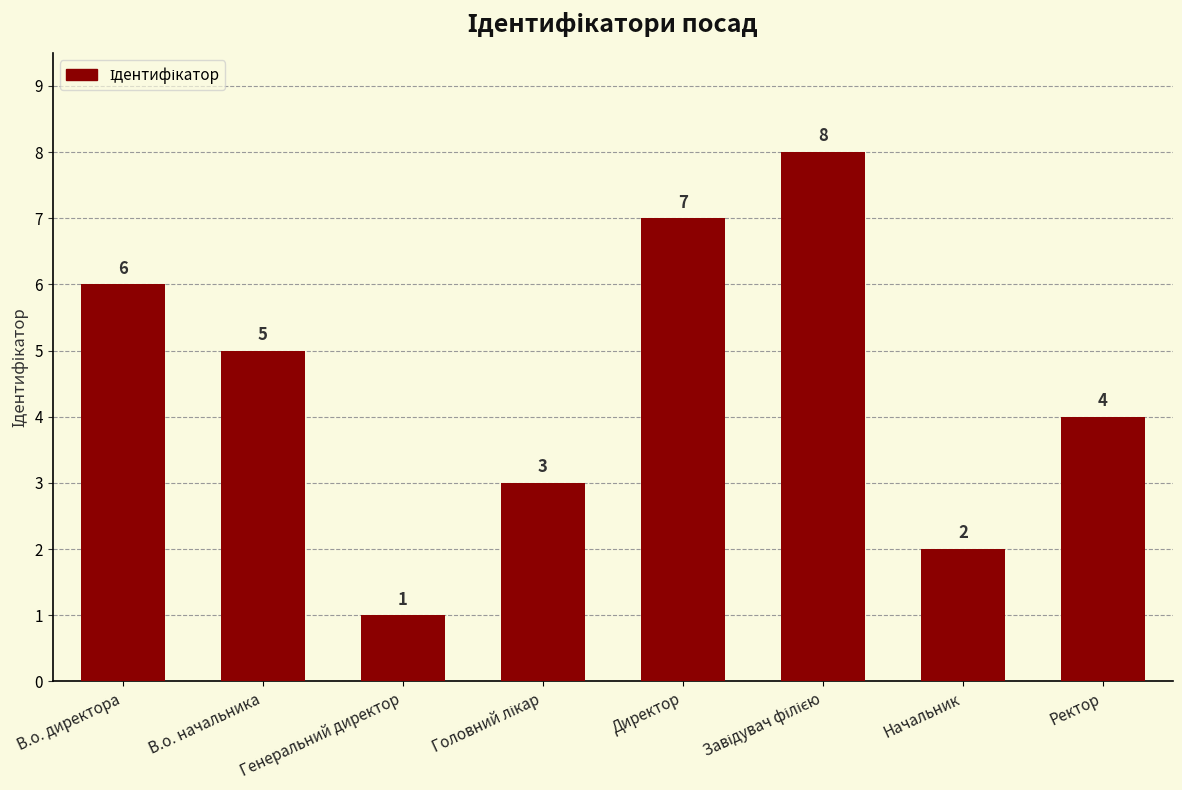

What is the value of the 7th bar from the left?

2